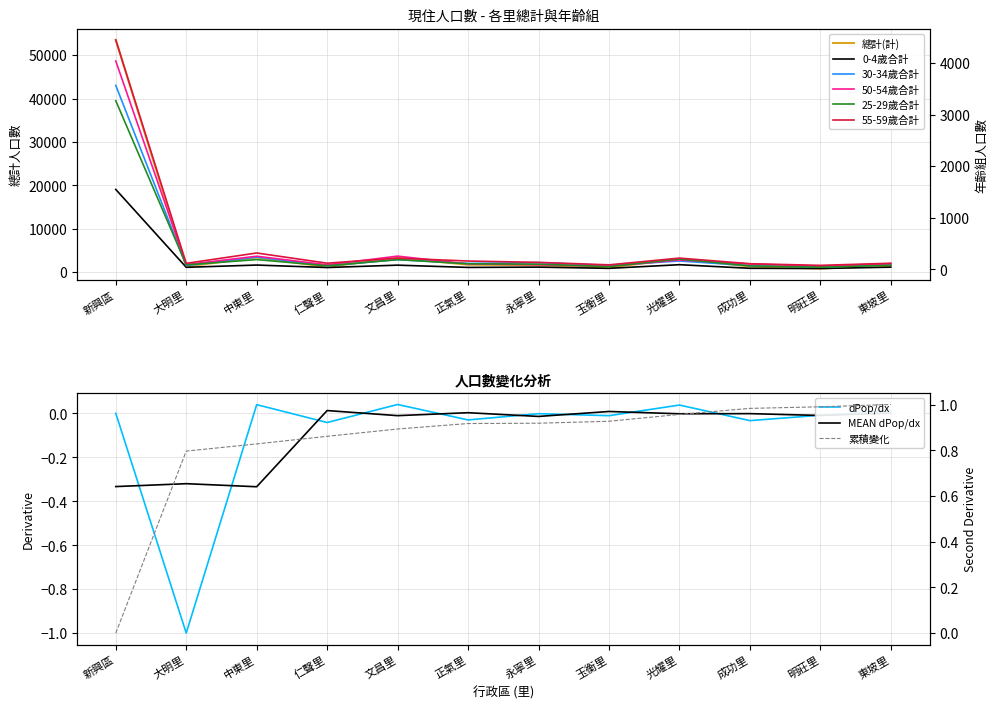

Does the chart display data point markers on the line(s)?

No